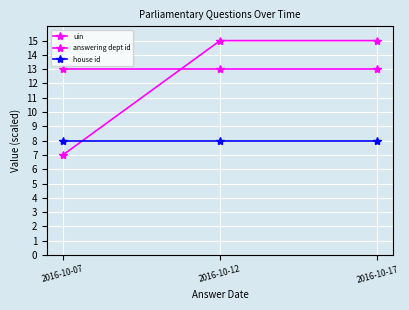

What is the value of the uin point at the 3rd from the left?

15